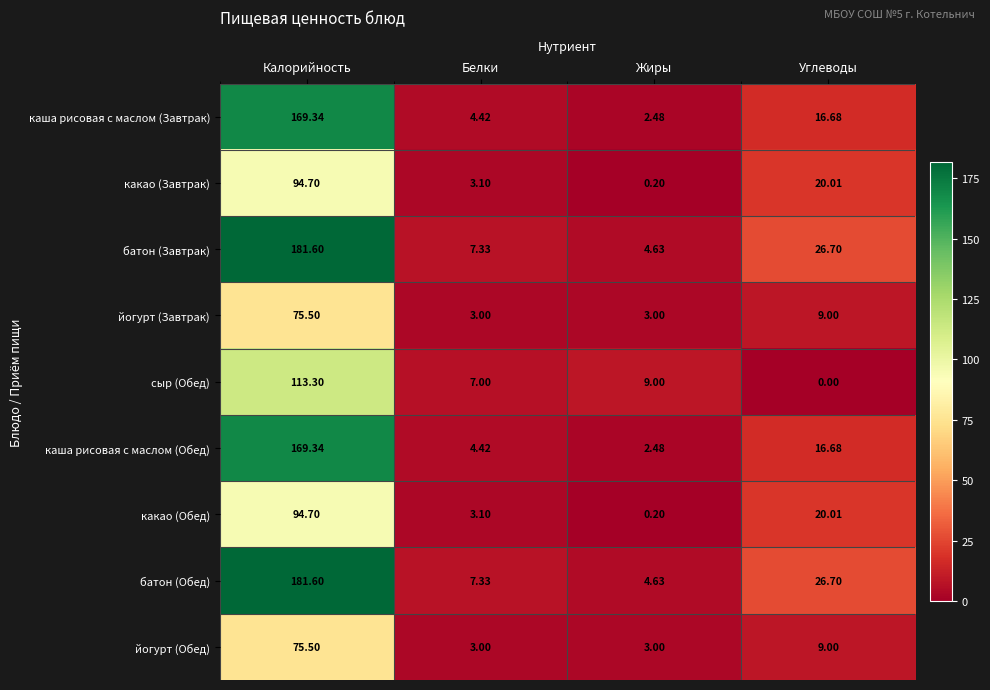

At which label is батон (Завтрак) closest to 93?

Углеводы